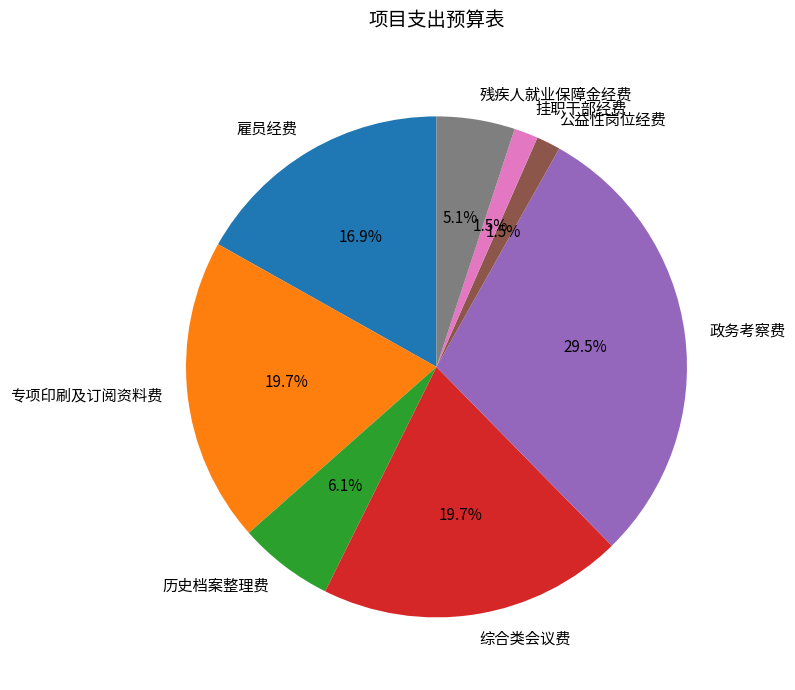

Which category has the biggest portion of the pie?

政务考察费